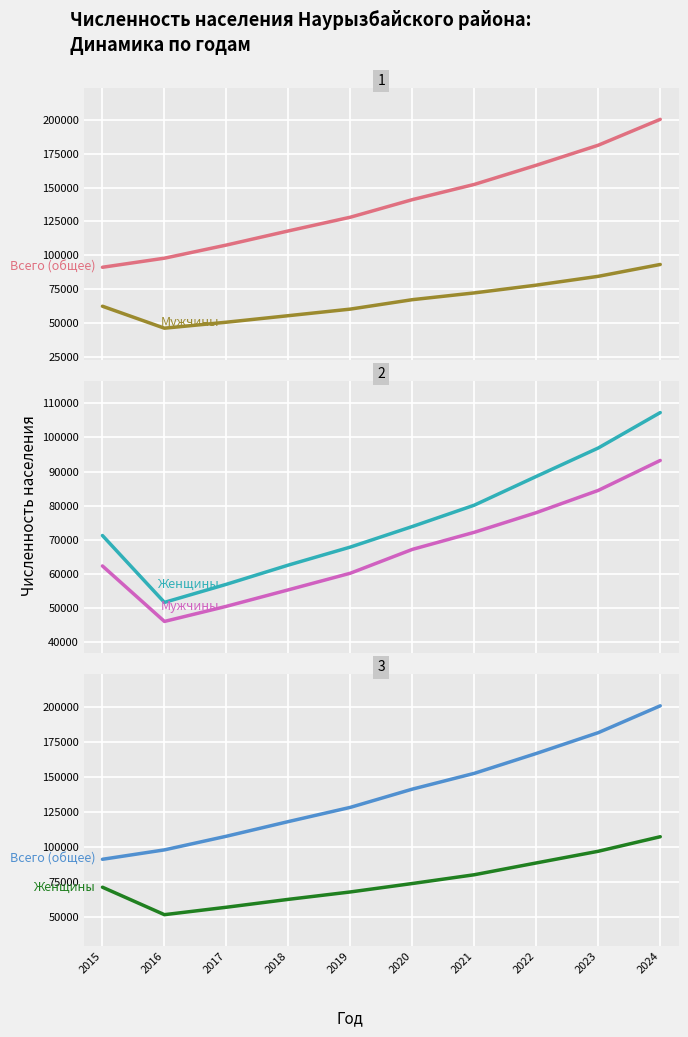

Reading right to left, extract all data points from this chart.

Всего (общее): 2024=200502	2023=181376	2022=166552	2021=152399	2020=141150	2019=128169	2018=118036	2017=107593	2016=97883	2015=91172
Мужчины: 2024=93250	2023=84485	2022=77979	2021=72232	2020=67229	2019=60260	2018=55399	2017=50576	2016=46156	2015=62386
Женщины: 2024=107252	2023=96891	2022=88573	2021=80167	2020=73921	2019=67909	2018=62637	2017=57017	2016=51727	2015=71286